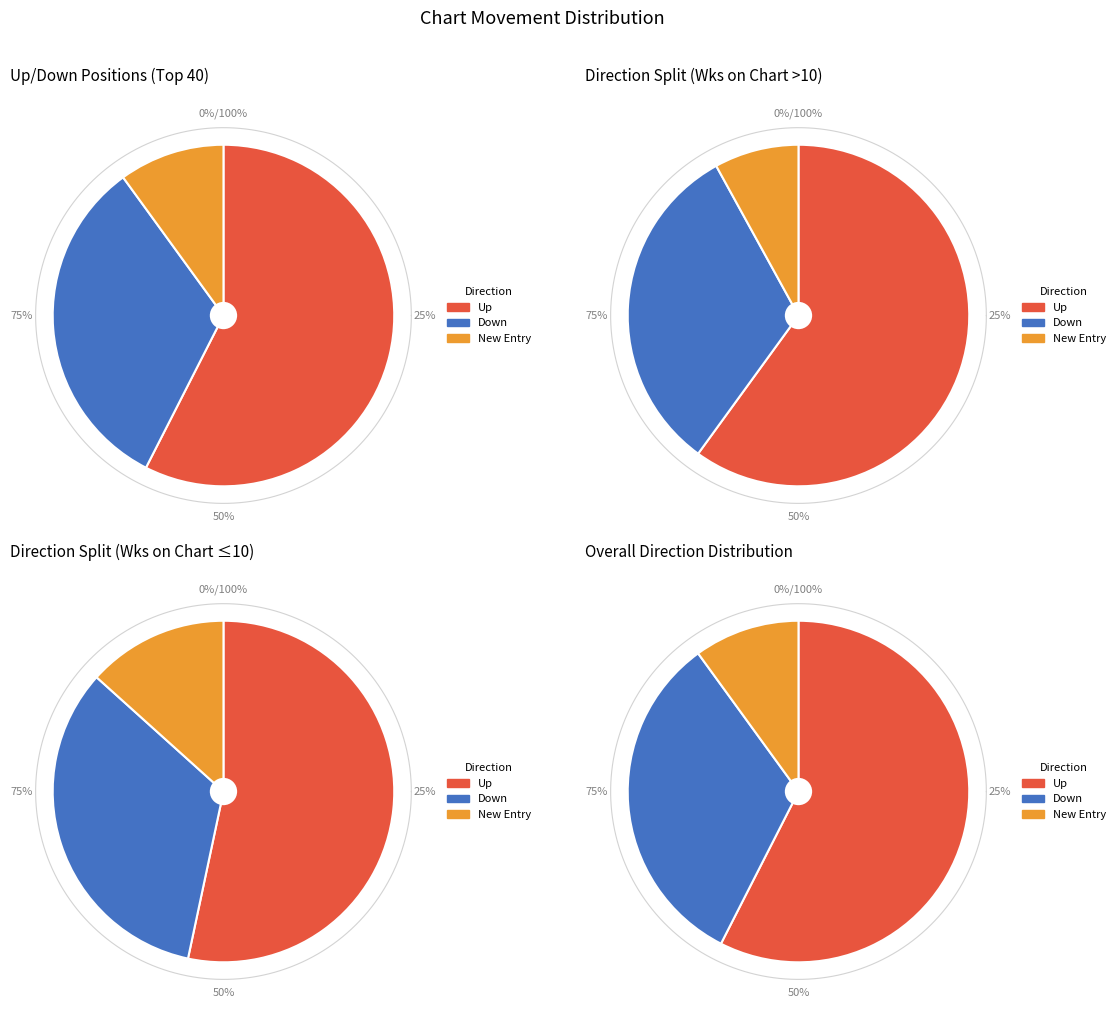

Combined, do down and up account for over 50%?

Yes